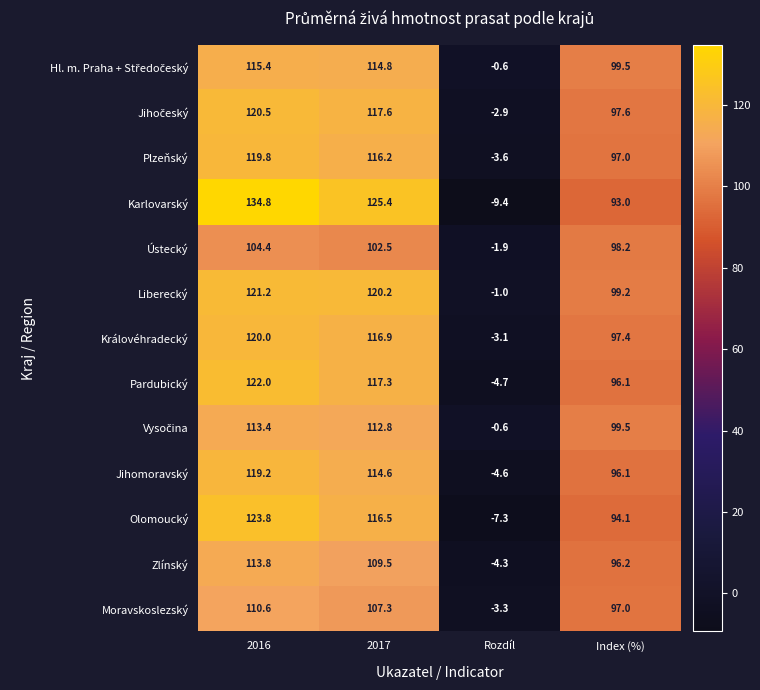

Which category has the lowest value in the Pardubický series?

Rozdíl